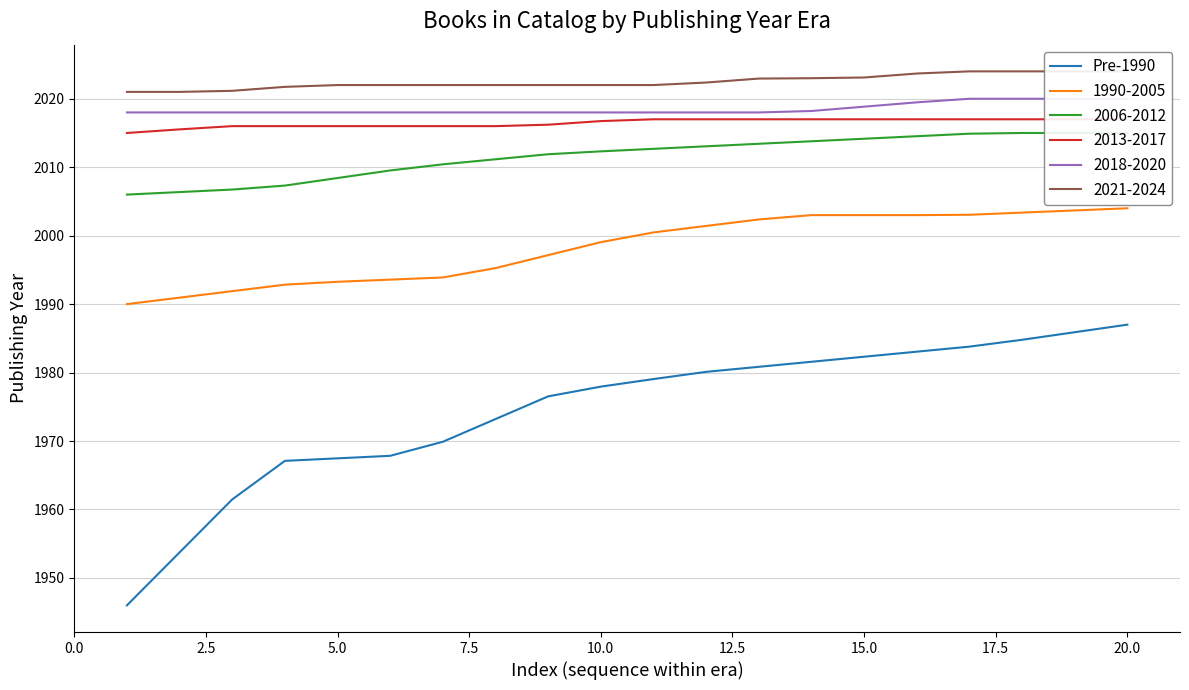

What is the average value?

1974.5